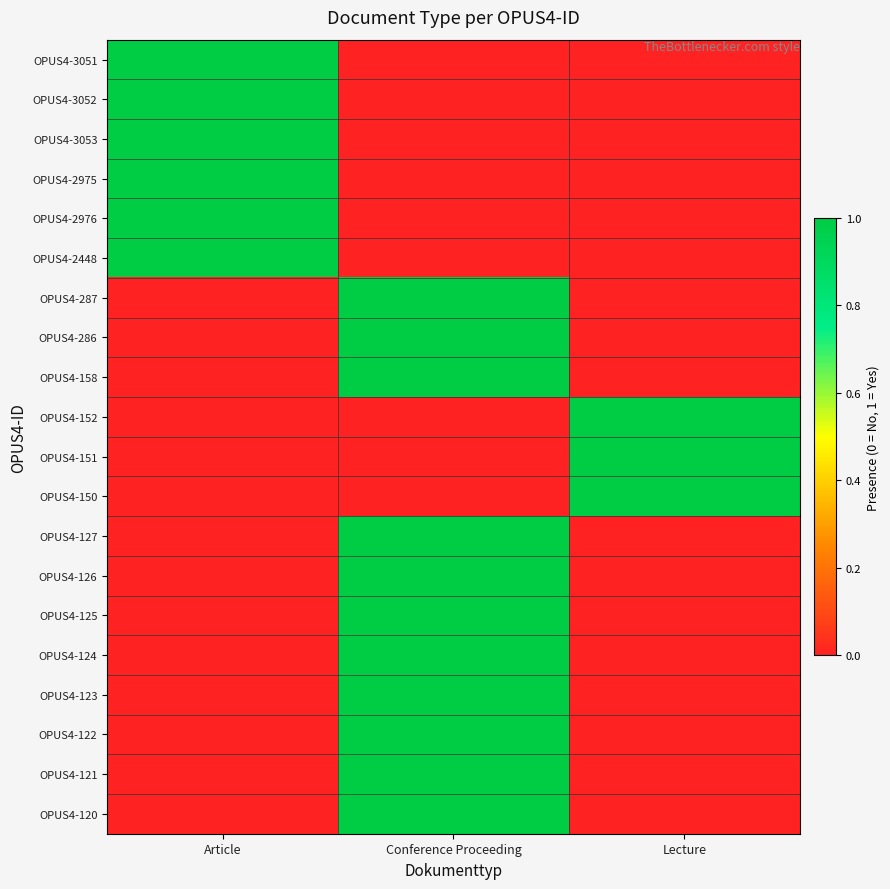

Reading left to right, what are all the values shown in this chart?

OPUS4-3051: Article=1	Conference Proceeding=0	Lecture=0
OPUS4-3052: Article=1	Conference Proceeding=0	Lecture=0
OPUS4-3053: Article=1	Conference Proceeding=0	Lecture=0
OPUS4-2975: Article=1	Conference Proceeding=0	Lecture=0
OPUS4-2976: Article=1	Conference Proceeding=0	Lecture=0
OPUS4-2448: Article=1	Conference Proceeding=0	Lecture=0
OPUS4-287: Article=0	Conference Proceeding=1	Lecture=0
OPUS4-286: Article=0	Conference Proceeding=1	Lecture=0
OPUS4-158: Article=0	Conference Proceeding=1	Lecture=0
OPUS4-152: Article=0	Conference Proceeding=0	Lecture=1
OPUS4-151: Article=0	Conference Proceeding=0	Lecture=1
OPUS4-150: Article=0	Conference Proceeding=0	Lecture=1
OPUS4-127: Article=0	Conference Proceeding=1	Lecture=0
OPUS4-126: Article=0	Conference Proceeding=1	Lecture=0
OPUS4-125: Article=0	Conference Proceeding=1	Lecture=0
OPUS4-124: Article=0	Conference Proceeding=1	Lecture=0
OPUS4-123: Article=0	Conference Proceeding=1	Lecture=0
OPUS4-122: Article=0	Conference Proceeding=1	Lecture=0
OPUS4-121: Article=0	Conference Proceeding=1	Lecture=0
OPUS4-120: Article=0	Conference Proceeding=1	Lecture=0